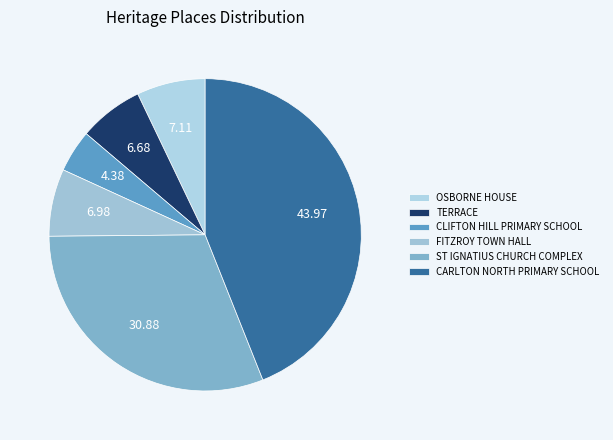

Rank the categories by value from lowest to highest.

CLIFTON HILL PRIMARY SCHOOL, TERRACE, FITZROY TOWN HALL, OSBORNE HOUSE, ST IGNATIUS CHURCH COMPLEX, CARLTON NORTH PRIMARY SCHOOL